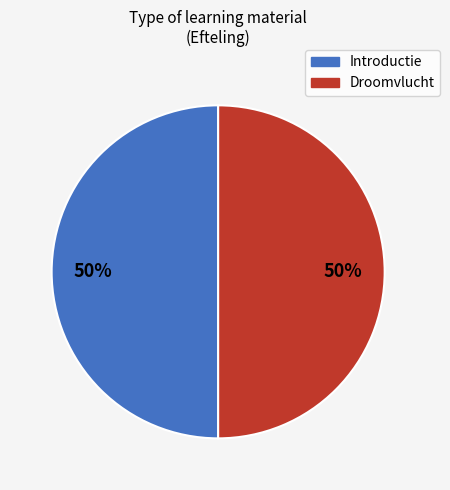

To the nearest percent, what percentage of the pie is Droomvlucht?

50%